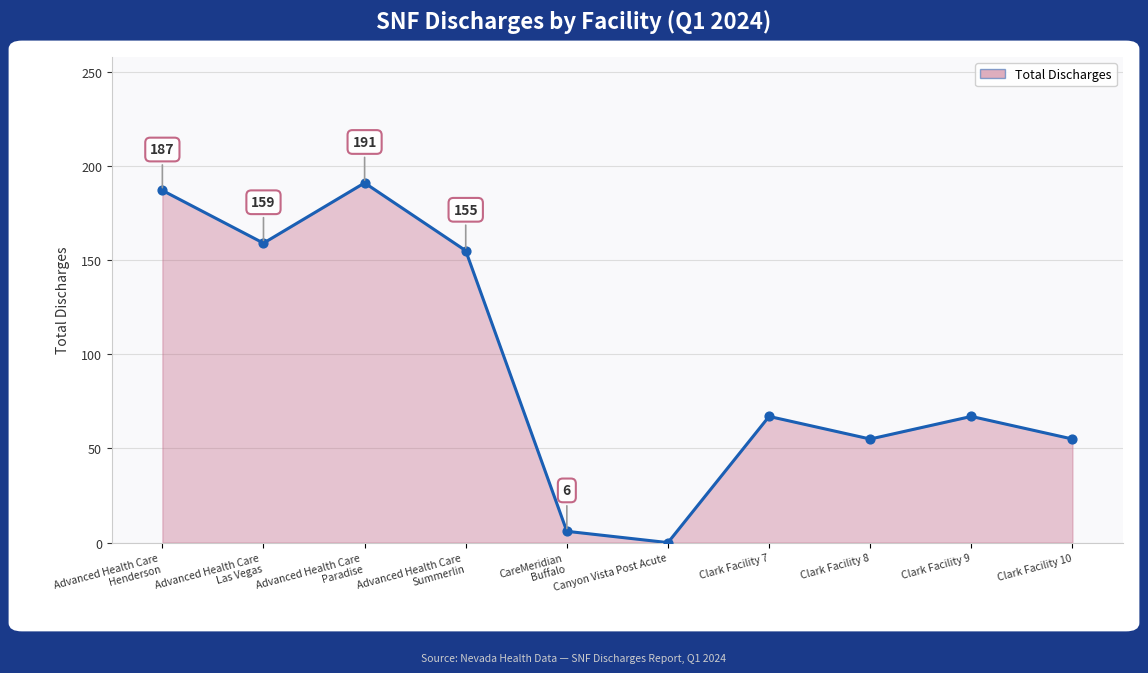

What is the change in value from Clark Facility 8 to Clark Facility 9?

+12